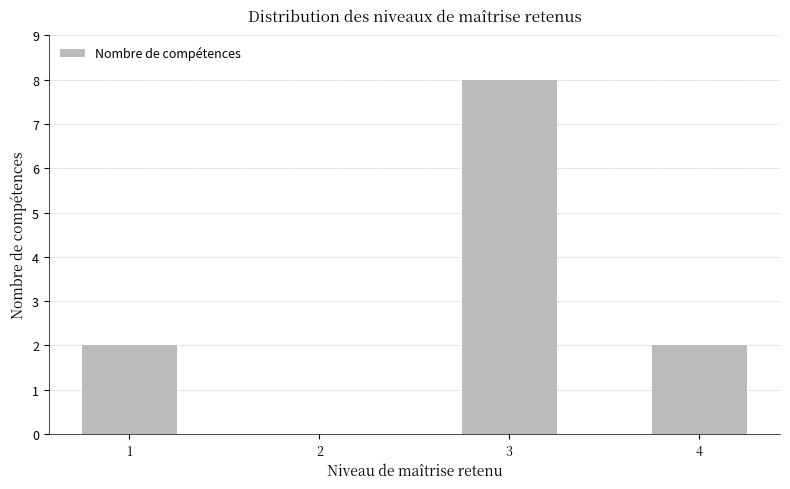

What is the sum of all values?

12